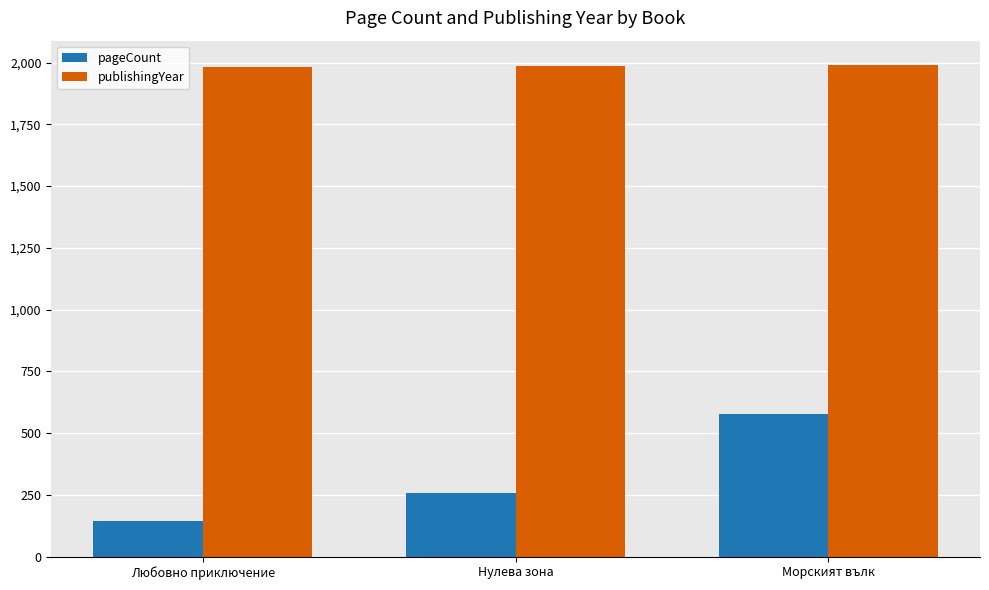

What is the label of the 3rd bar from the right?

Любовно приключение